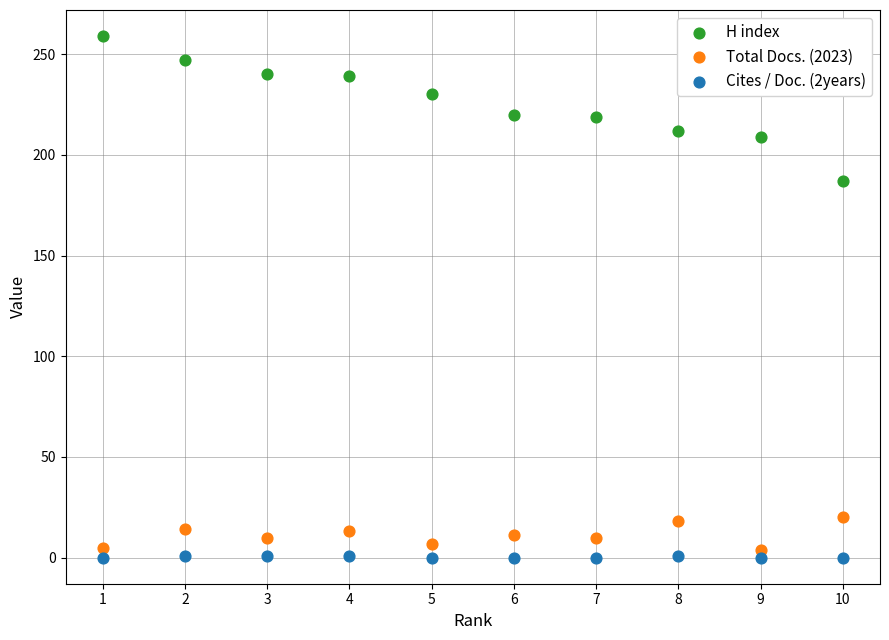

What are all the series names shown in the legend?

H index, Total Docs. (2023), Cites / Doc. (2years)